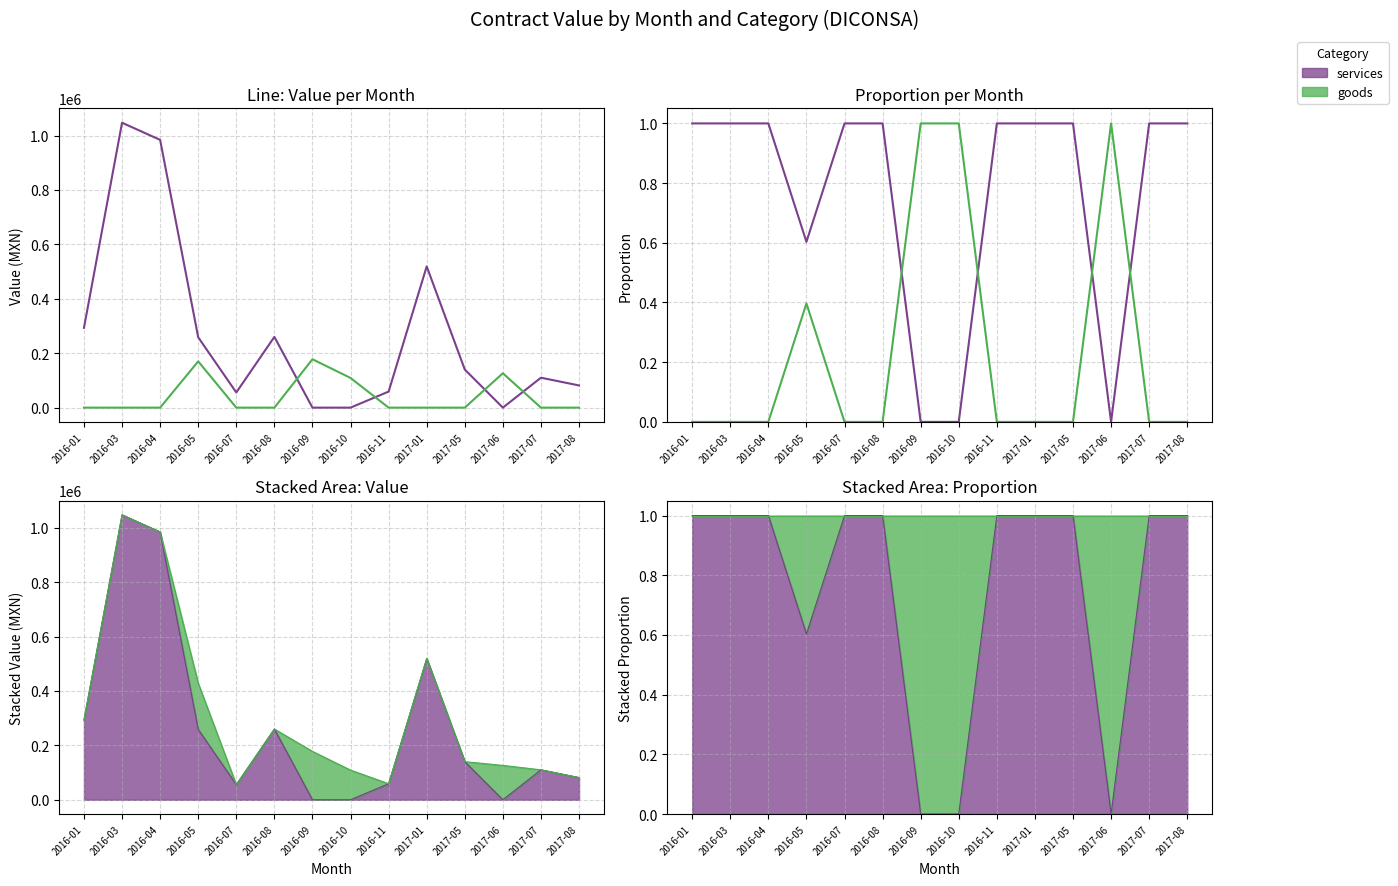

At which label does services reach its minimum?

2016-09